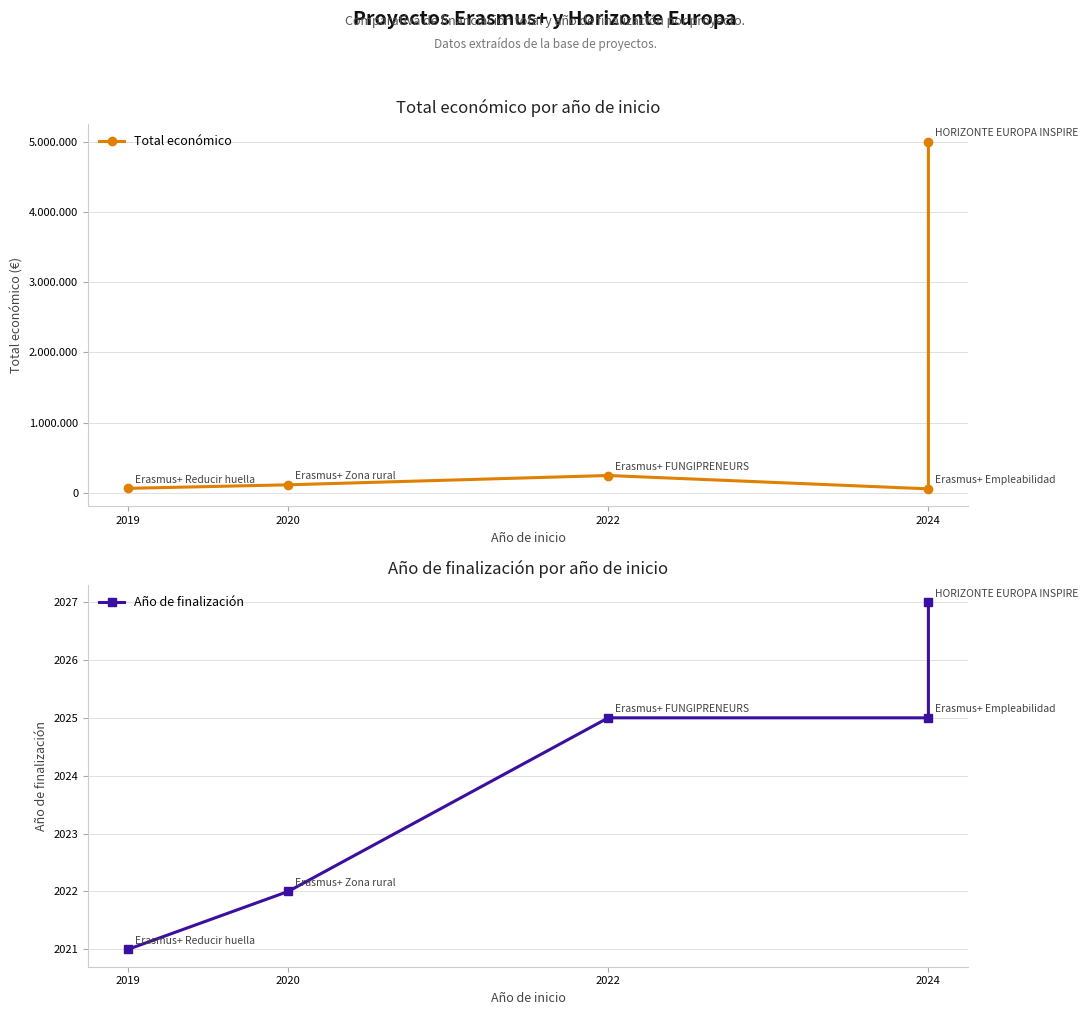

How many interior local peaks does the Total económico series have?

1